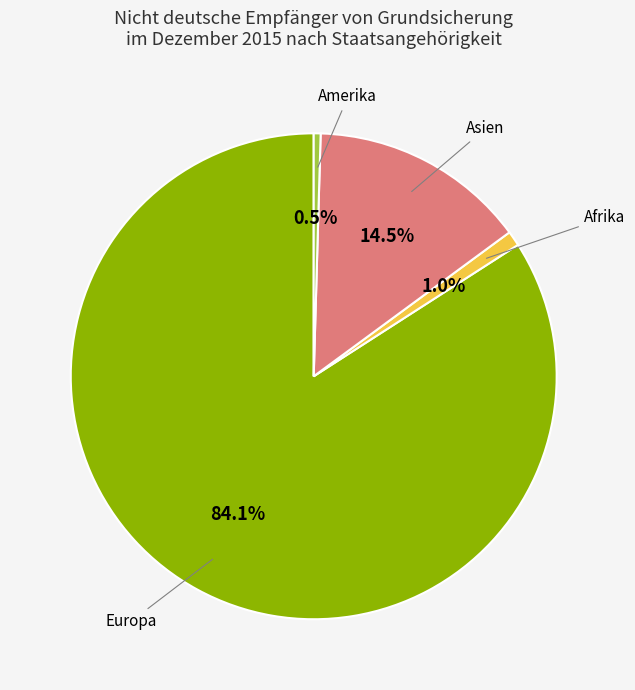

Is there any slice that represents more than half of the pie?

Yes